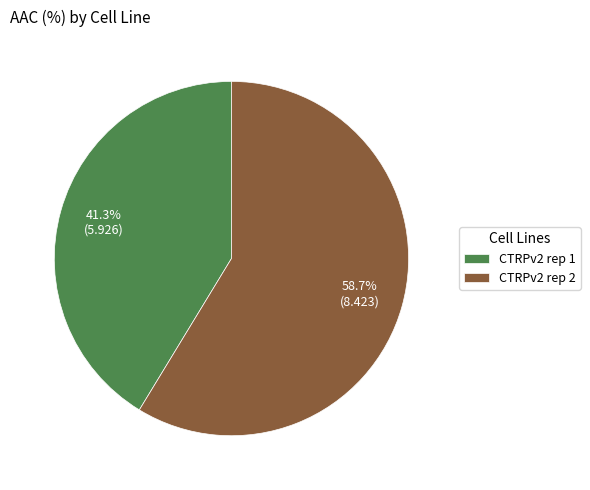

Which category has the biggest portion of the pie?

CTRPv2 rep 2